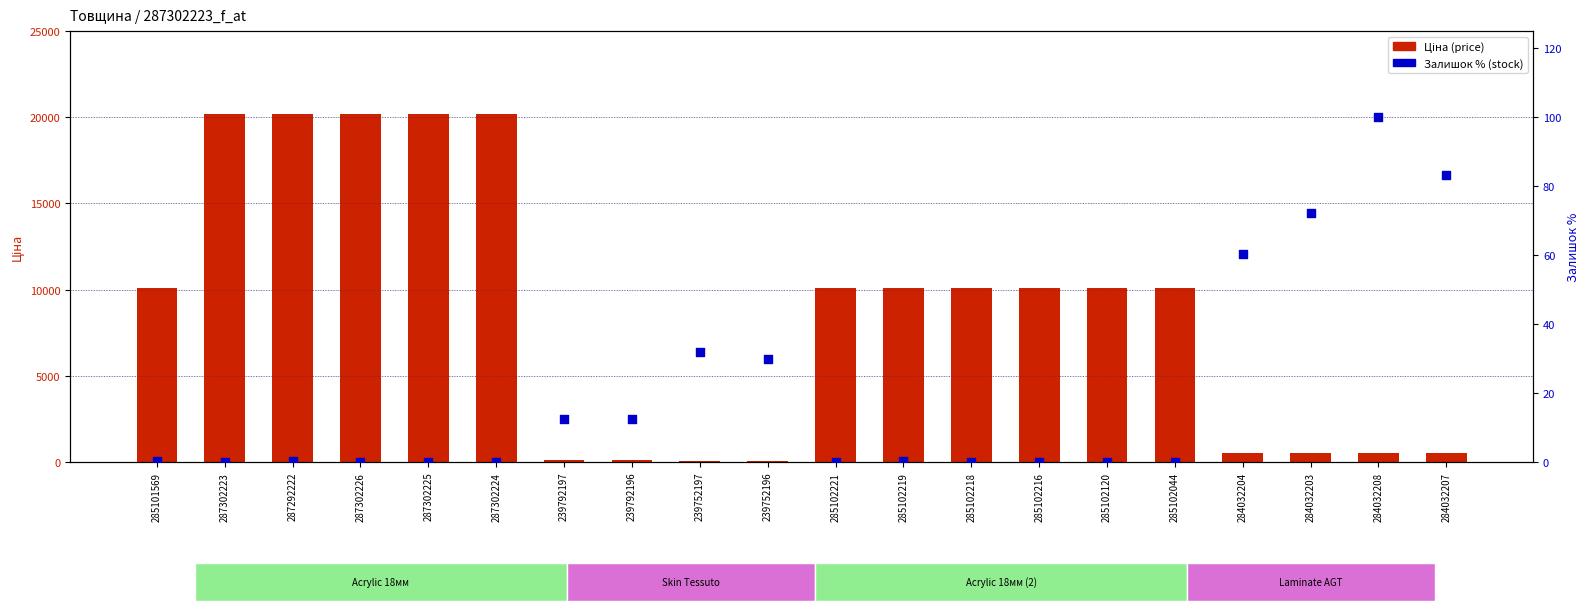

At how many categories does at least one series exceed 14390?

5